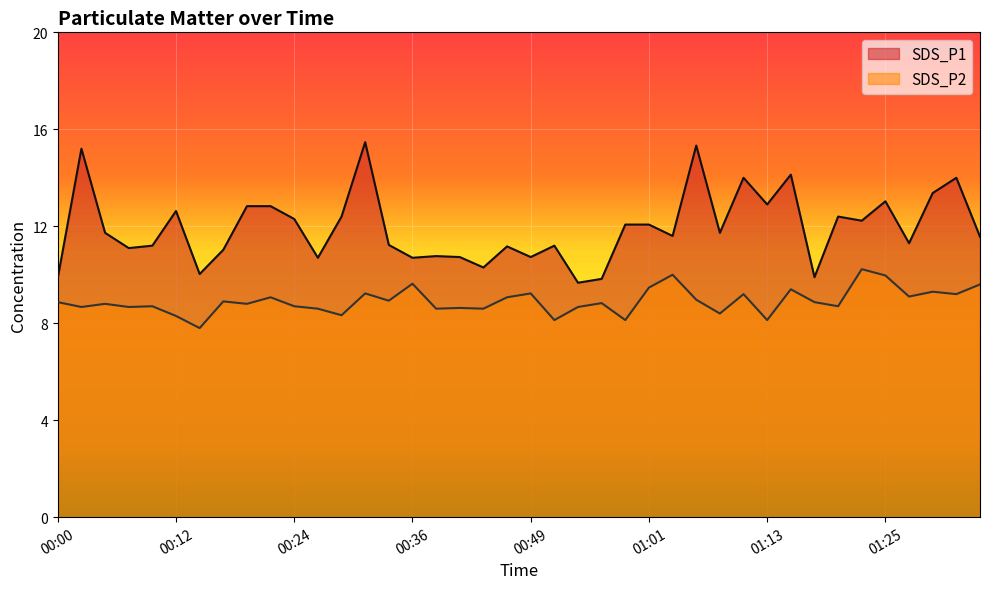

What are all the series names shown in the legend?

SDS_P1, SDS_P2